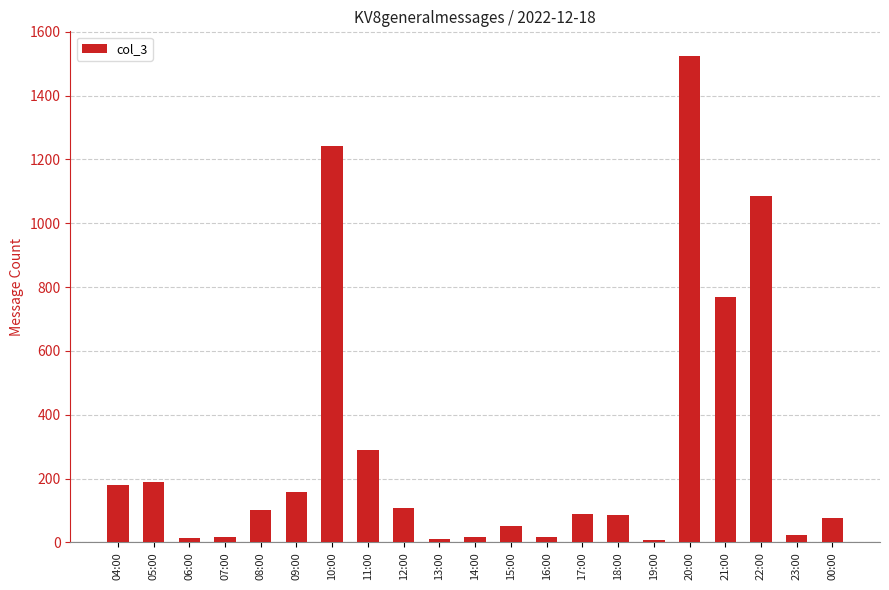

Is it true that the value at 00:00 is 76?

True